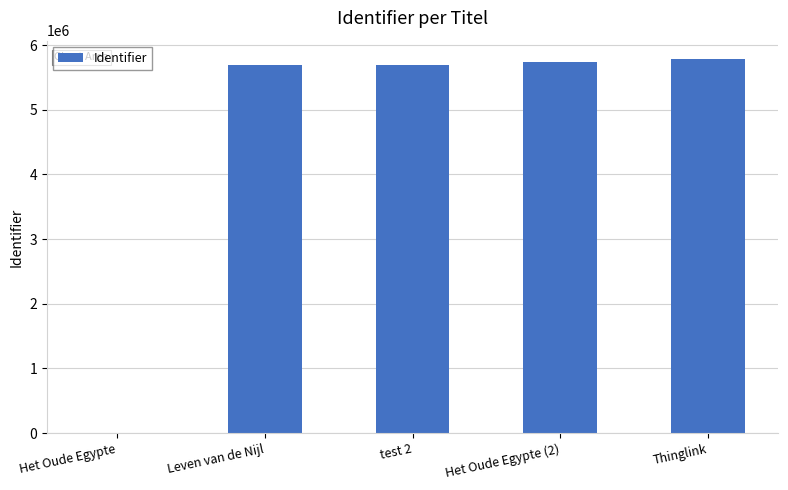

Is it true that the value at Het Oude Egypte is 0?

True